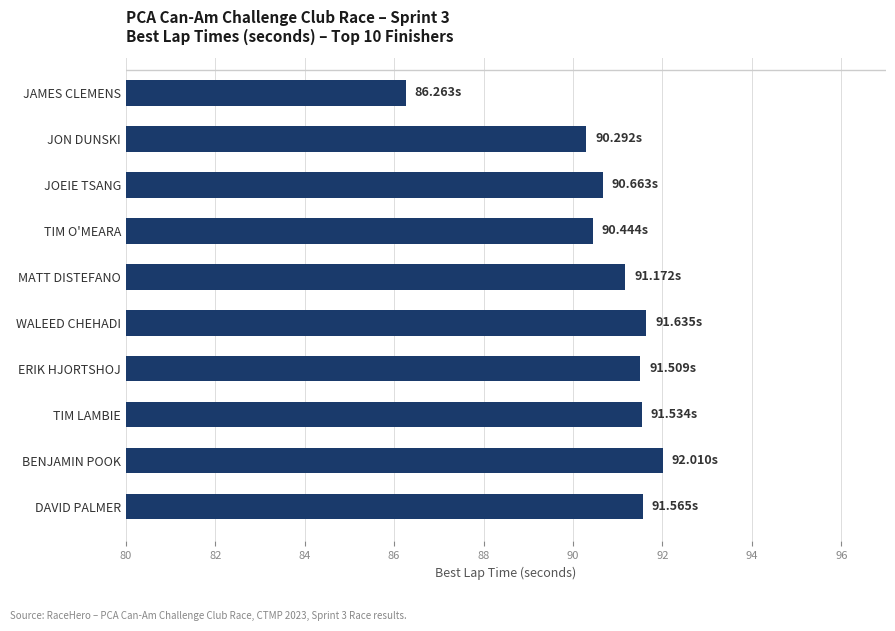

Which label corresponds to the smallest value in the chart?

JAMES CLEMENS